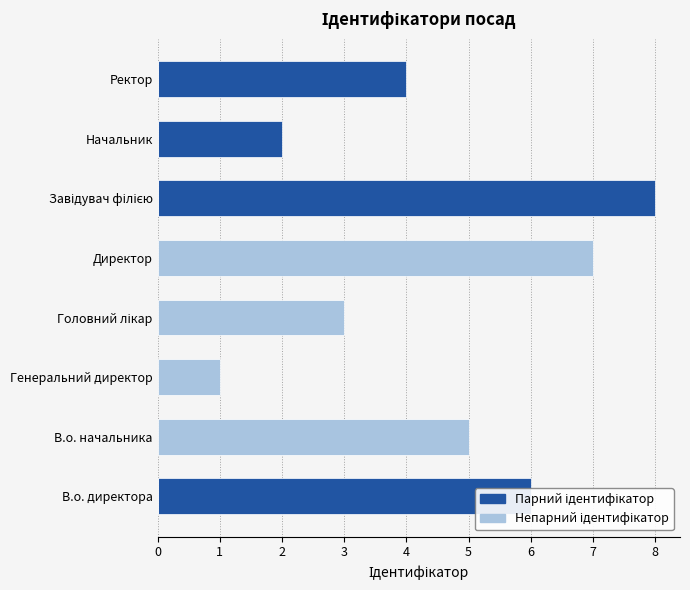

Between В.о. начальника and Ректор, which is larger?

Ректор